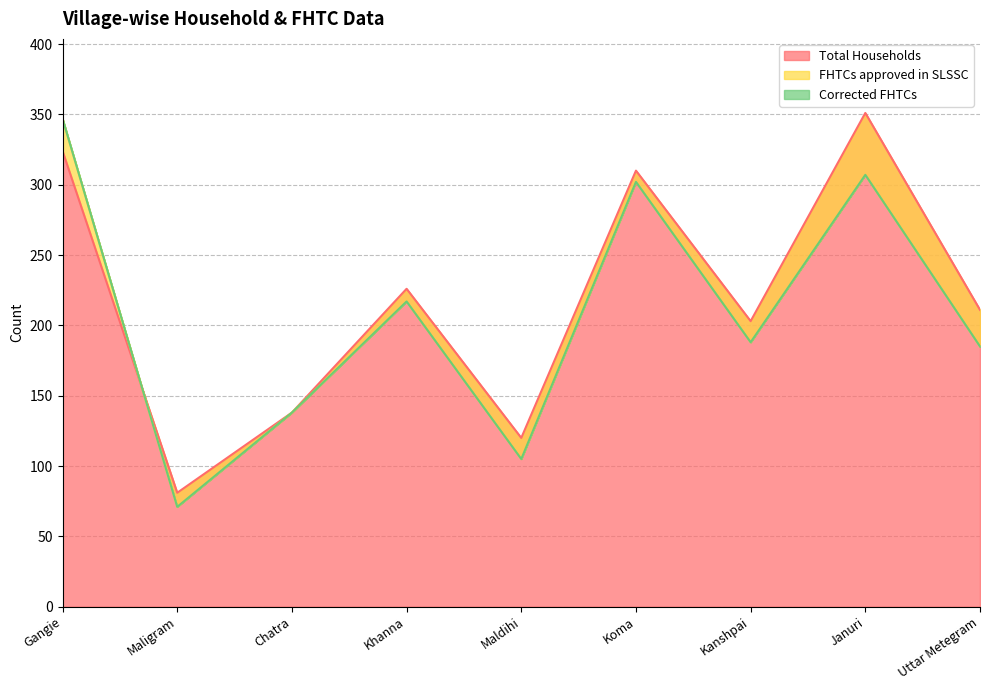

Which label corresponds to the largest value in the chart?

Januri